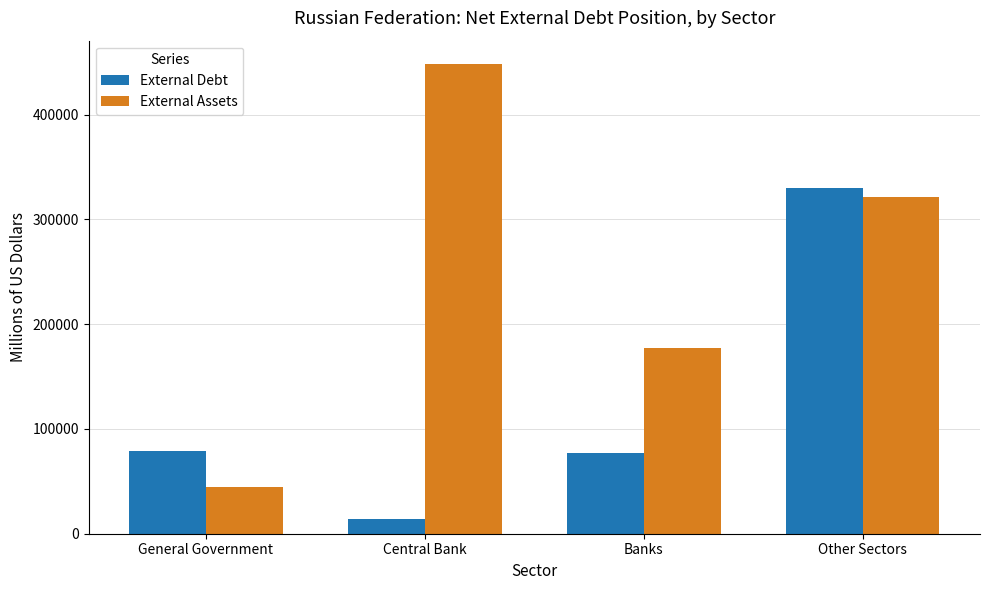

Is it true that External Debt equals 471336 at Other Sectors?

False